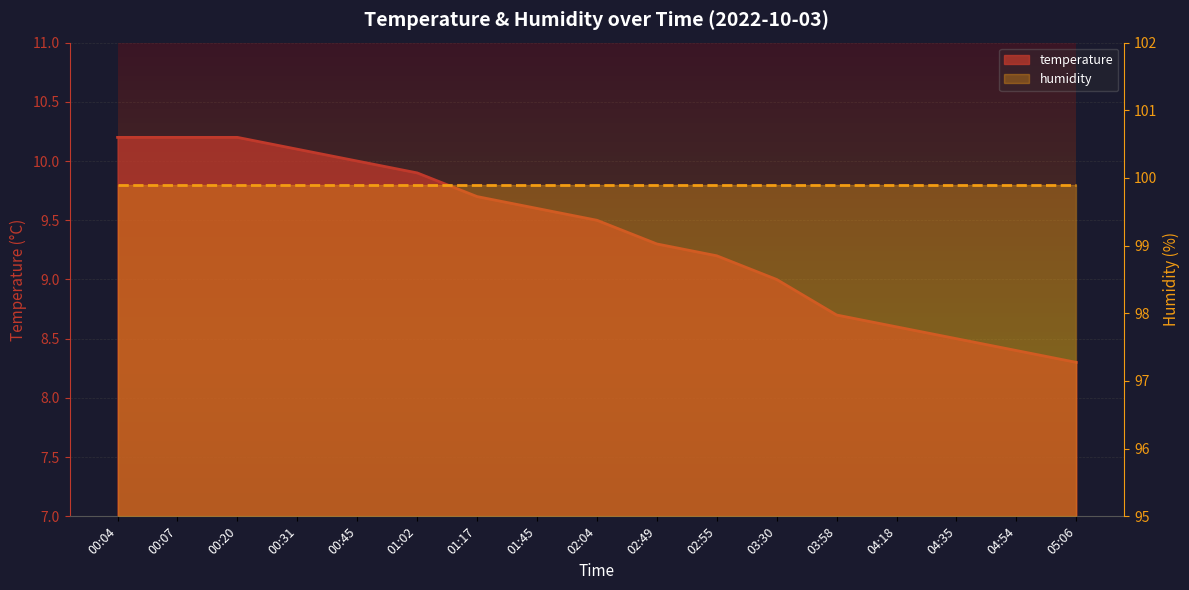

List the labels in order of value, smallest first.

05:06, 04:54, 04:35, 04:18, 03:58, 03:30, 02:55, 02:49, 02:04, 01:45, 01:17, 01:02, 00:45, 00:31, 00:04, 00:07, 00:20